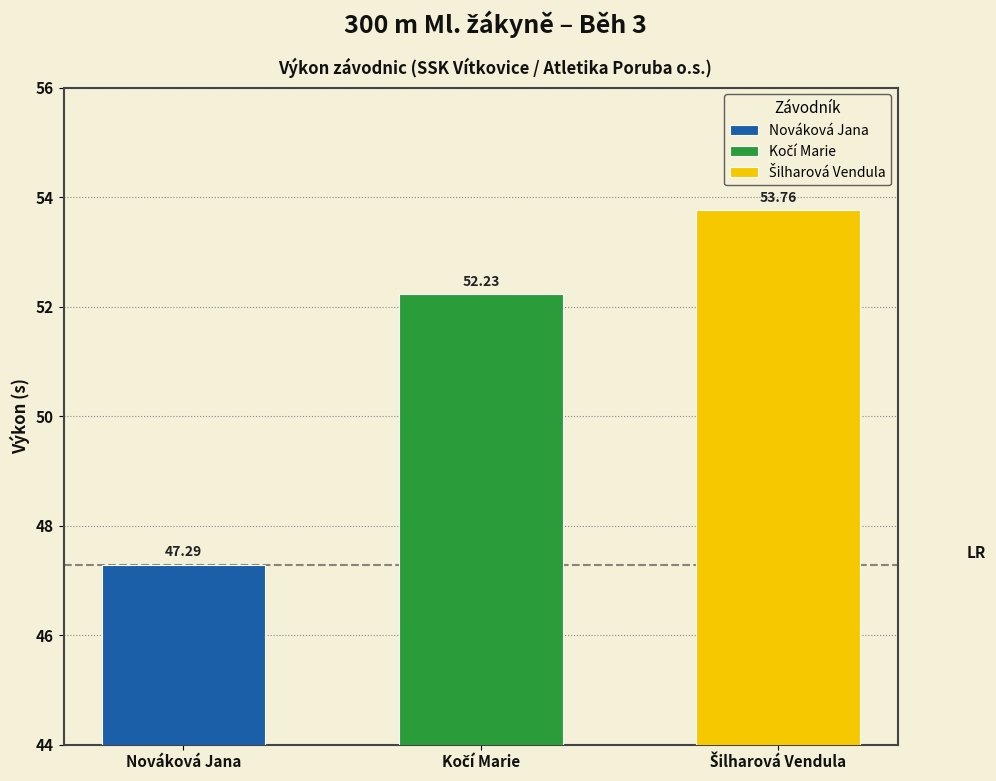

Count the number of values greater than 52.

2